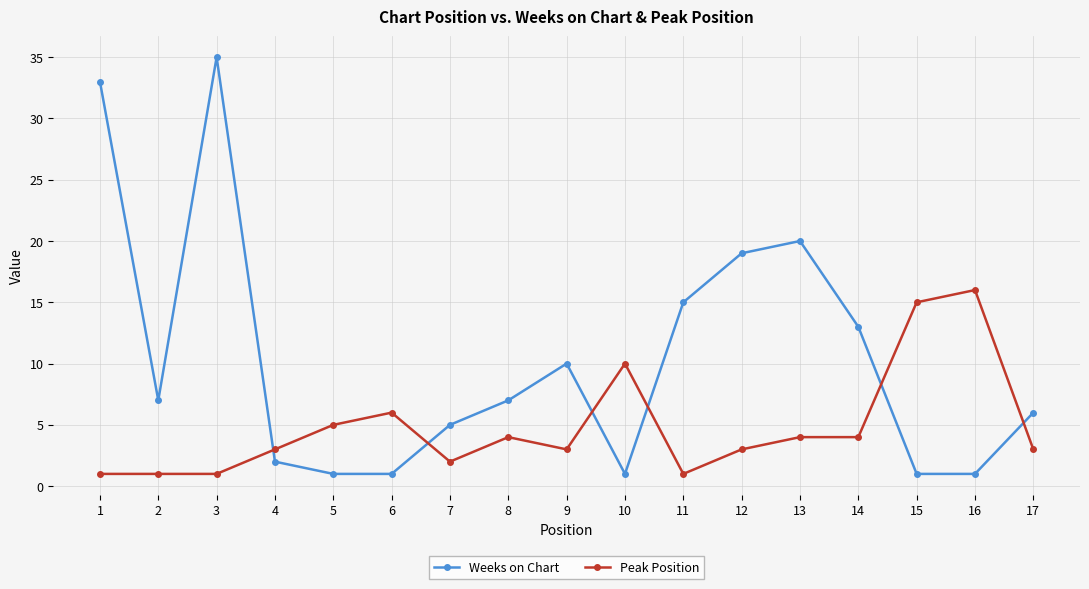

Reading left to right, extract all data points from this chart.

Weeks on Chart: 33	7	35	2	1	1	5	7	10	1	15	19	20	13	1	1	6
Peak Position: 1	1	1	3	5	6	2	4	3	10	1	3	4	4	15	16	3